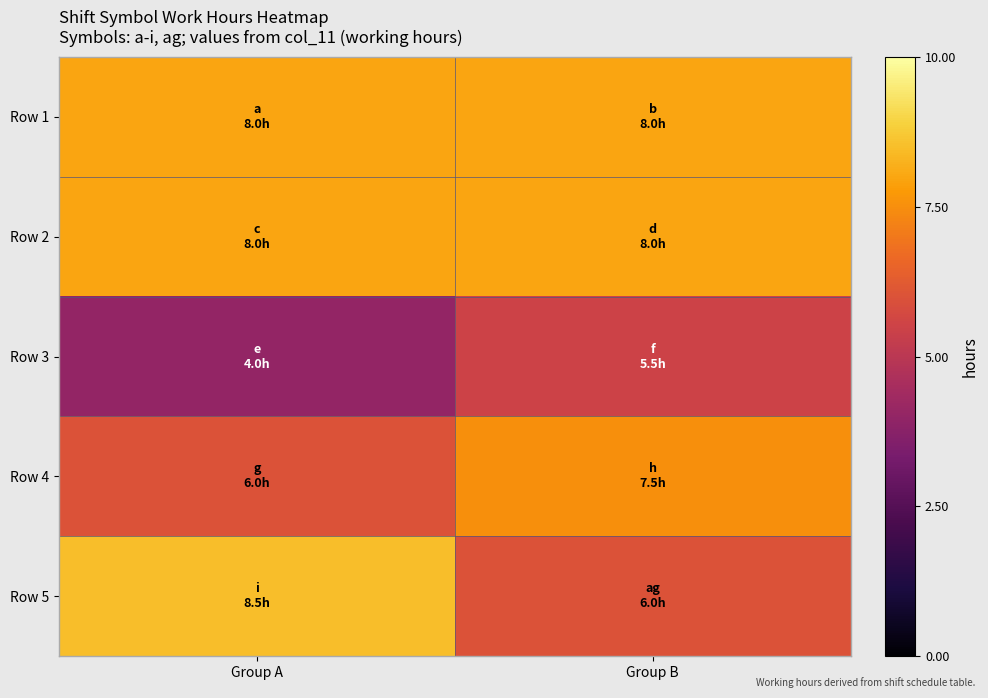

How many series are shown in this chart?

5